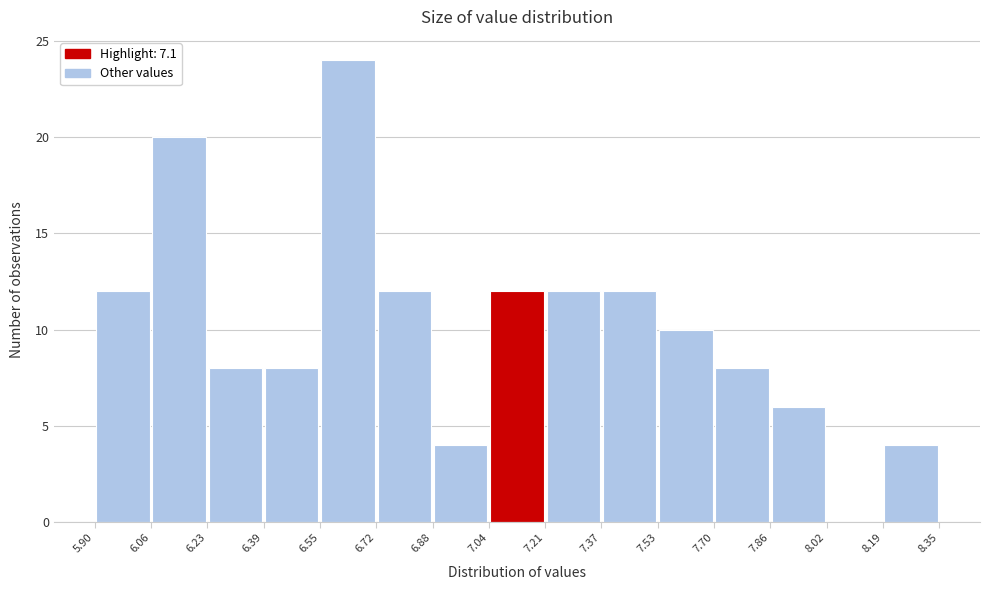

Reading left to right, list every bar in this chart as the range it spans on the x-axis followed by its height. The values are not printed on the chart, so give them approximately, as read against the axis.

5.90 to 6.06: 12
6.06 to 6.23: 20
6.23 to 6.39: 8
6.39 to 6.55: 8
6.55 to 6.72: 24
6.72 to 6.88: 12
6.88 to 7.04: 4
7.04 to 7.21: 12
7.21 to 7.37: 12
7.37 to 7.53: 12
7.53 to 7.70: 10
7.70 to 7.86: 8
7.86 to 8.02: 6
8.02 to 8.19: 0
8.19 to 8.35: 4